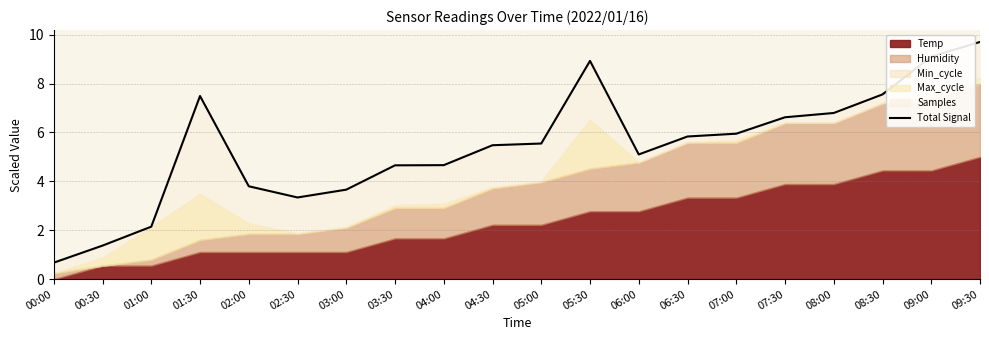

Read the value at 01:00.

2.1